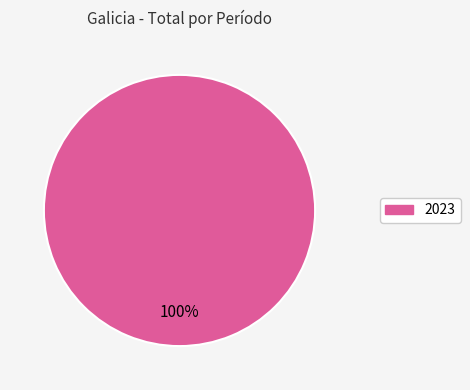

Rank the categories by value from lowest to highest.

2023